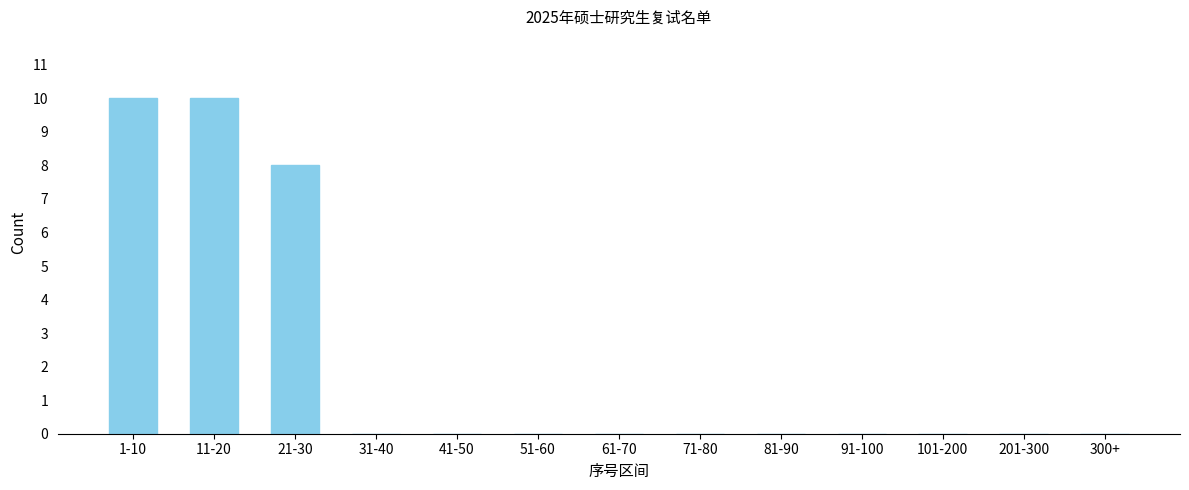

Reading right to left, what are all the values shown in this chart?

300+=0	201-300=0	101-200=0	91-100=0	81-90=0	71-80=0	61-70=0	51-60=0	41-50=0	31-40=0	21-30=8	11-20=10	1-10=10